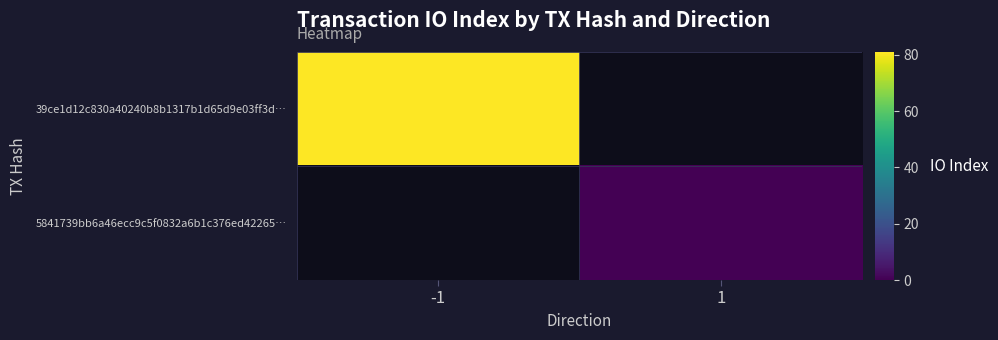

Which series has the largest range (max minus min)?

39ce1d12c830a40240b8b1317b1d65d9e03ff3d…